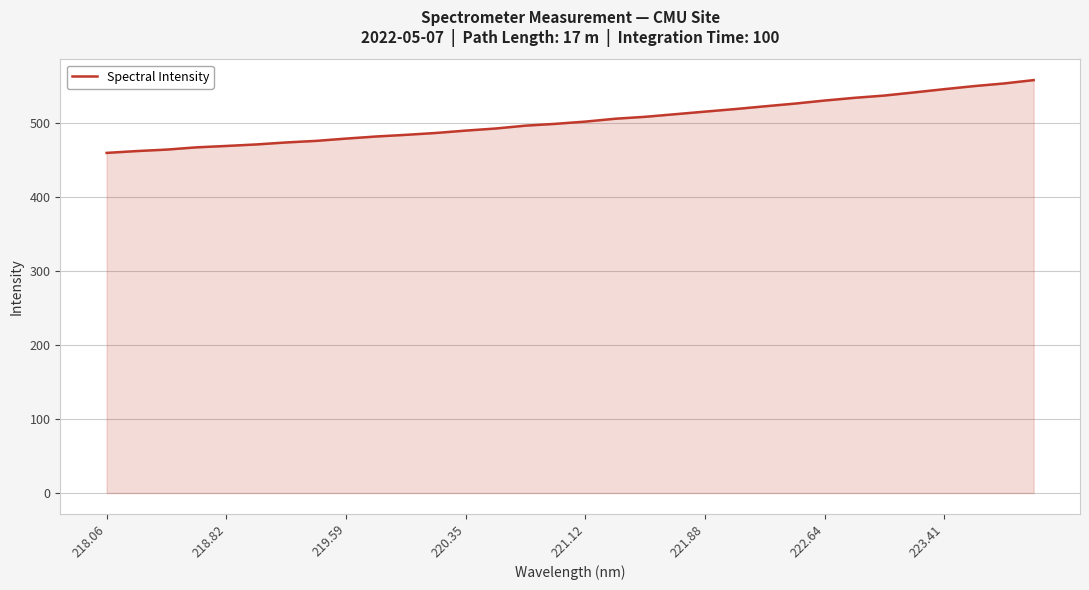

What is the greatest value displayed?

558.6